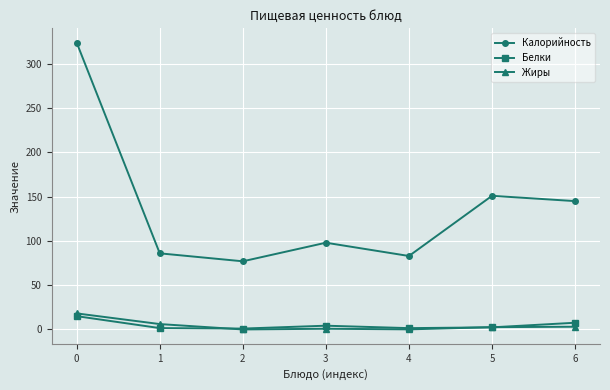

What is the difference between the highest and lowest values at 0?

309.0